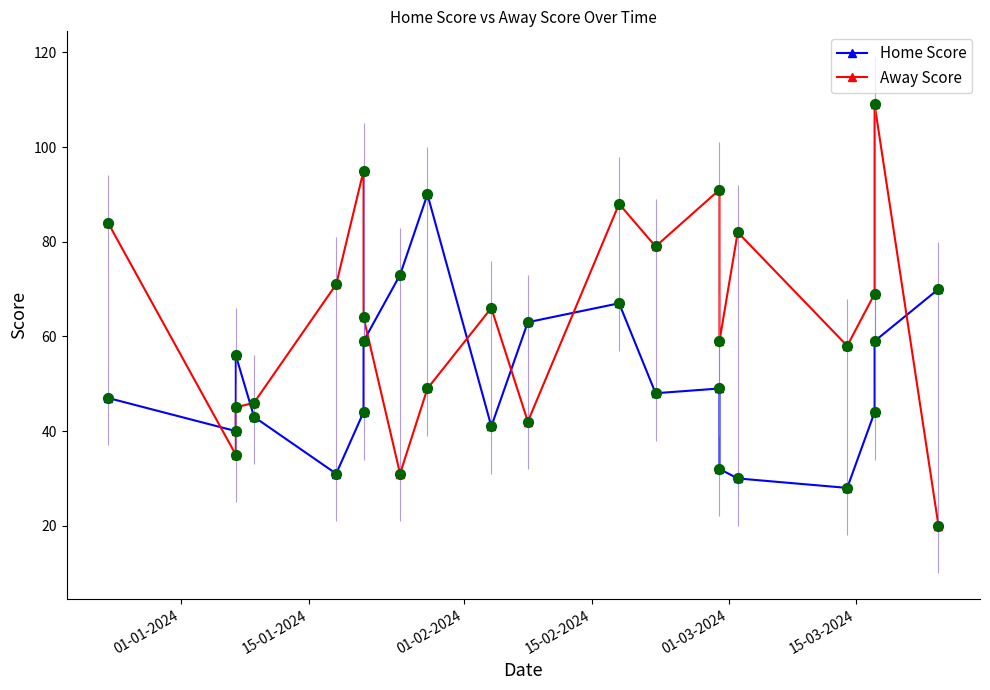

At how many categories does at least one series exceed 86?

5